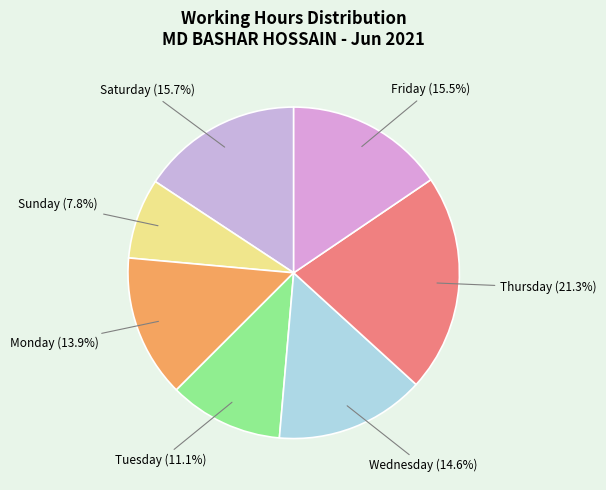

What percentage is NOT represented by Sunday?

92.2%